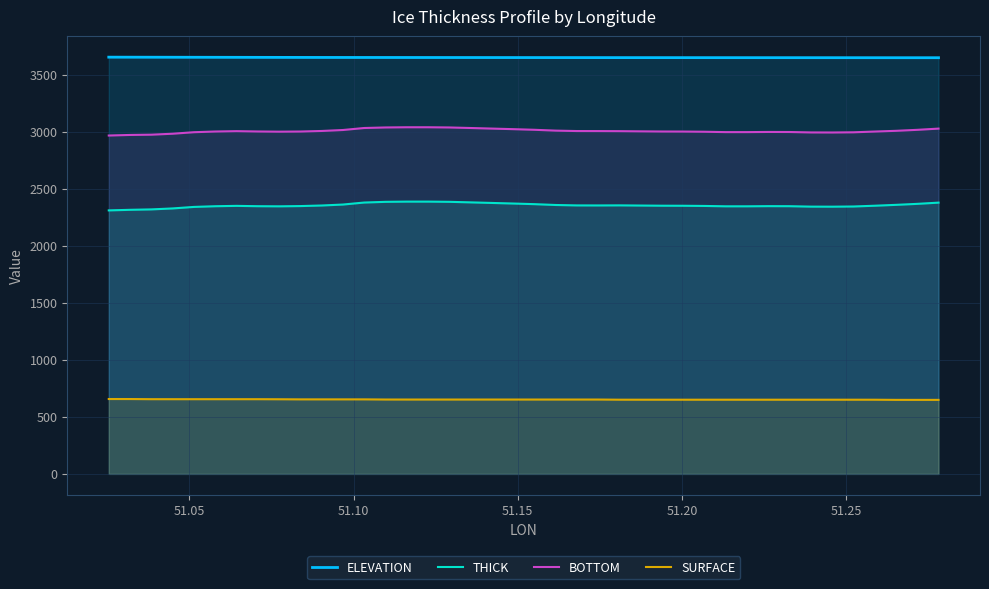

Is it true that SURFACE equals 367.7 at 35?

False